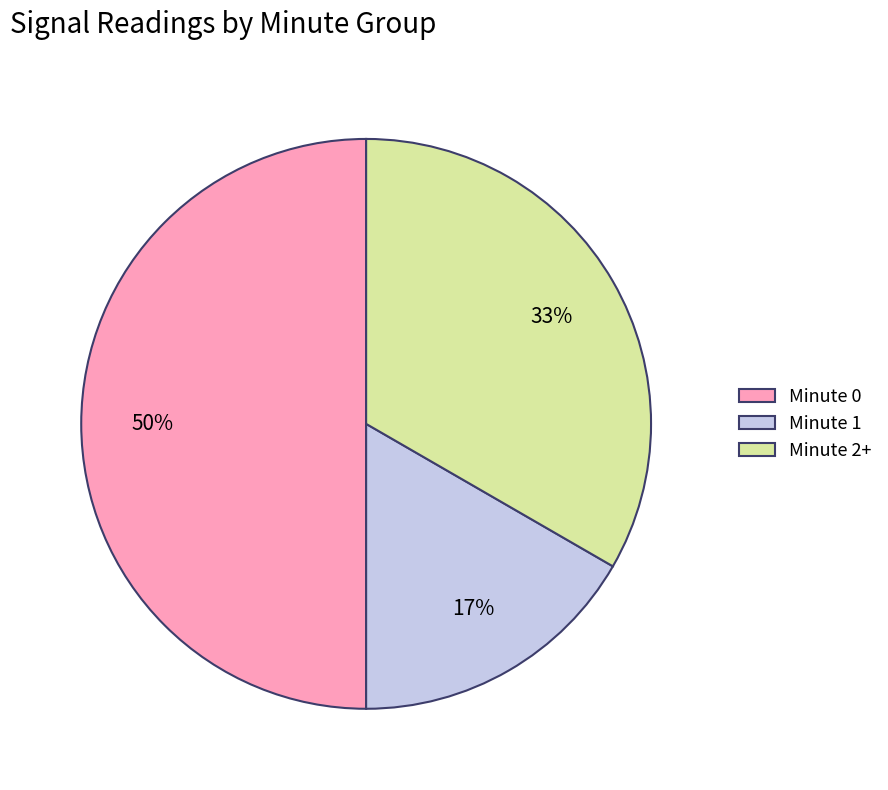

Combined, do Minute 0 and Minute 2+ account for over 50%?

Yes